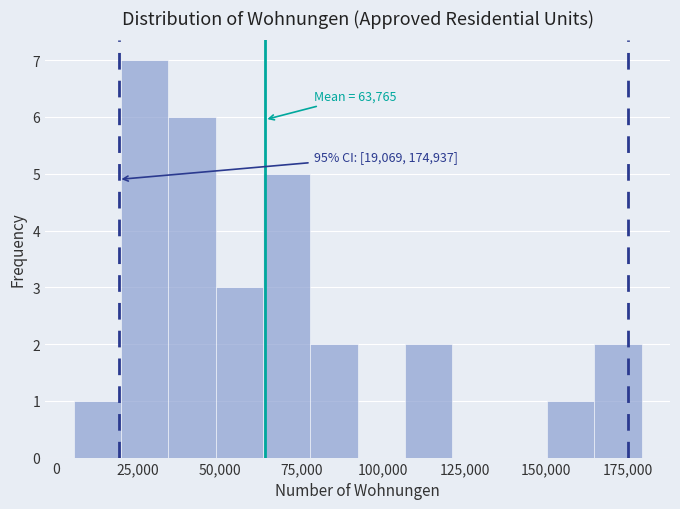

Read against the x-axis, roughly where is the centre of the tallest bar?

25000